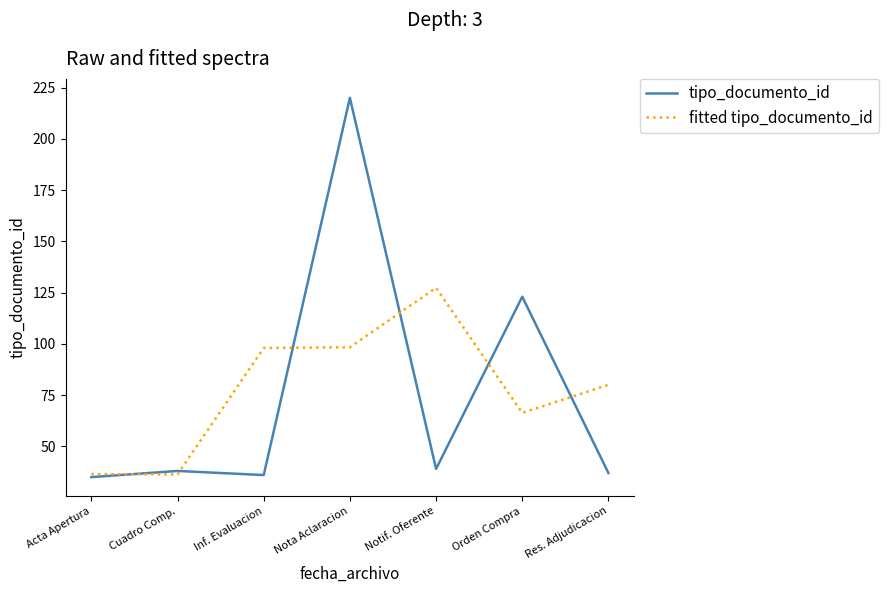

What is the maximum value for fitted tipo_documento_id?

127.3